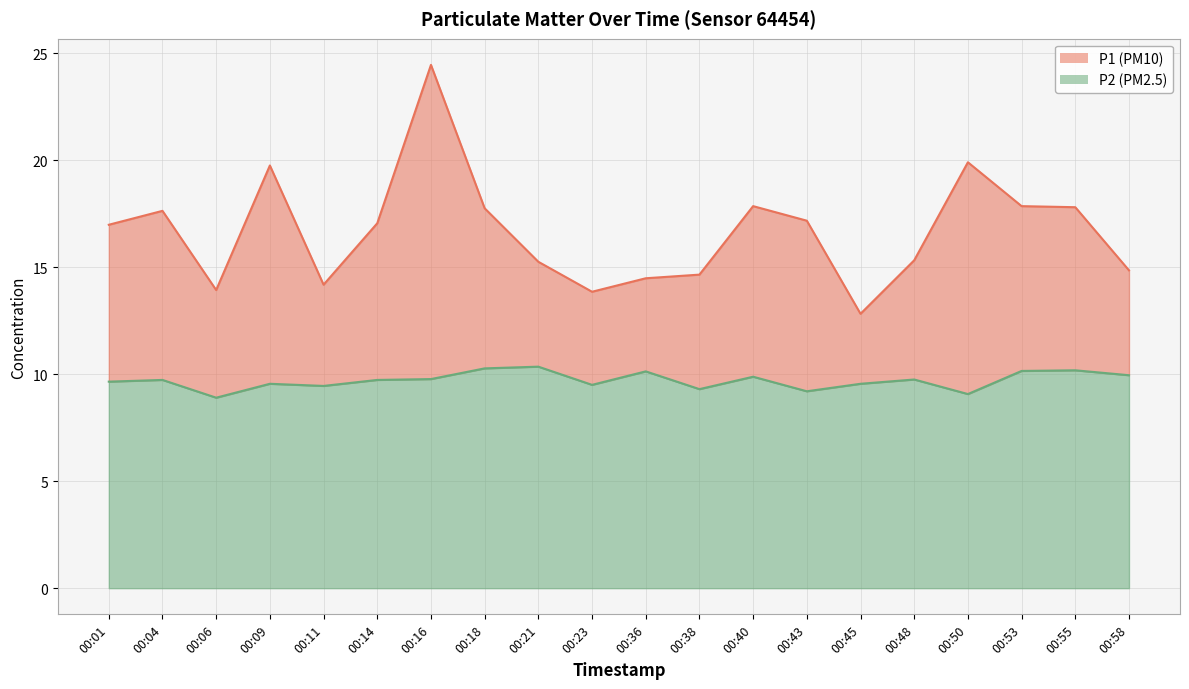

True or false: P1 and P2 cross at least once.

False